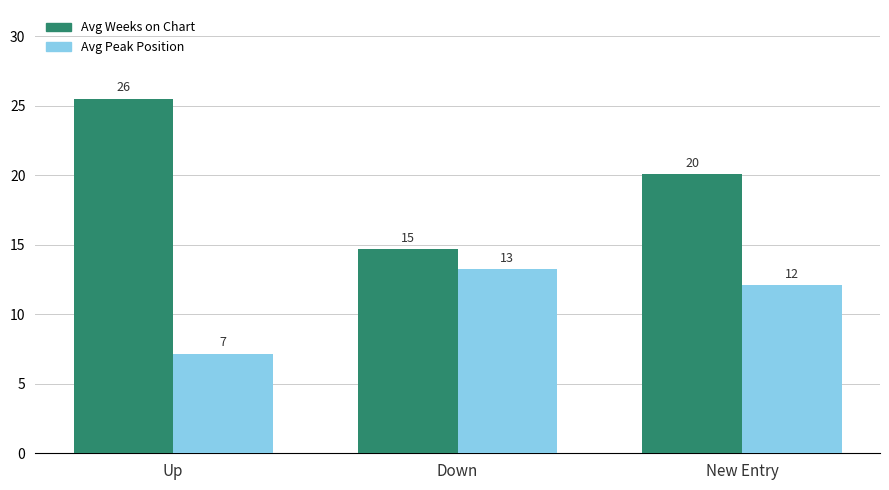

What is the sum of all Avg Peak Position values?

32.5